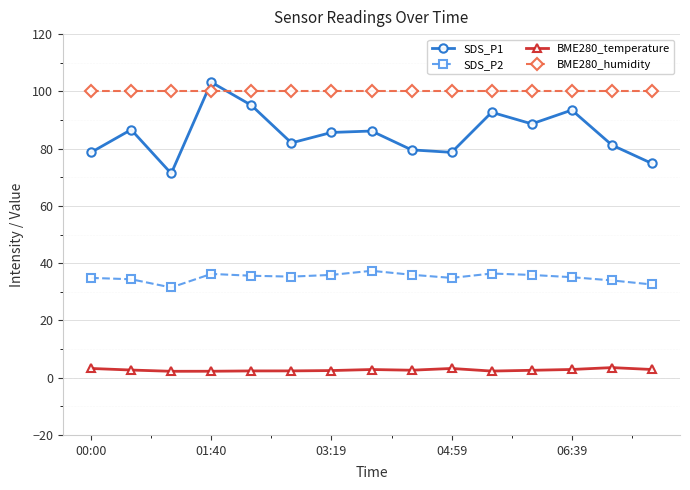

Rank the series by their average value, from lowest to highest.

BME280_temperature, SDS_P2, SDS_P1, BME280_humidity